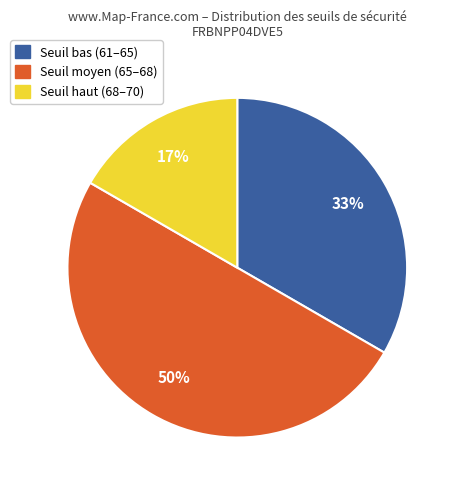

To the nearest percent, what is the difference between the largest and smallest slice percentages?

33%